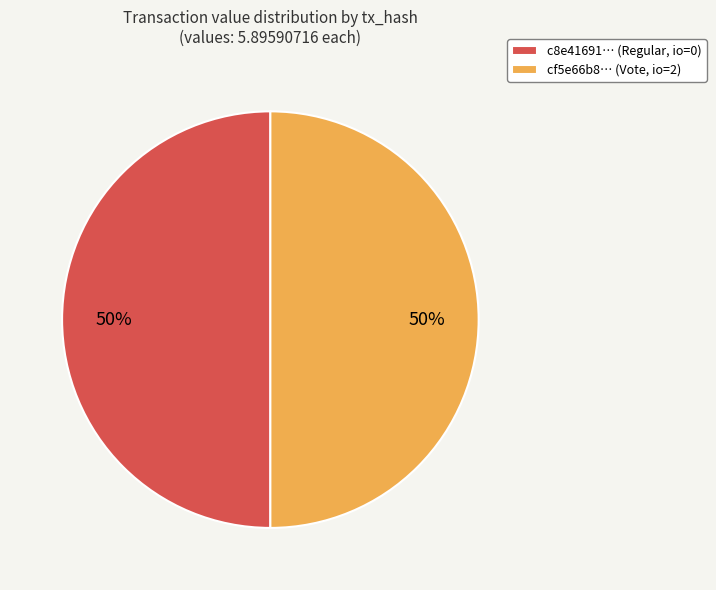

The c8e41691… (Regular, io=0) slice represents 39% of the pie. True or false?

False